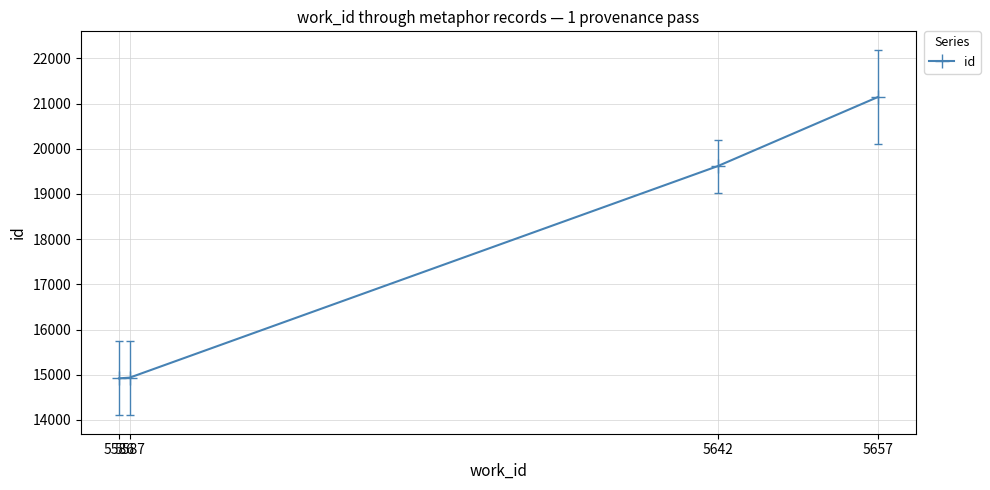

The value at 5642 is 19615.0. True or false?

True